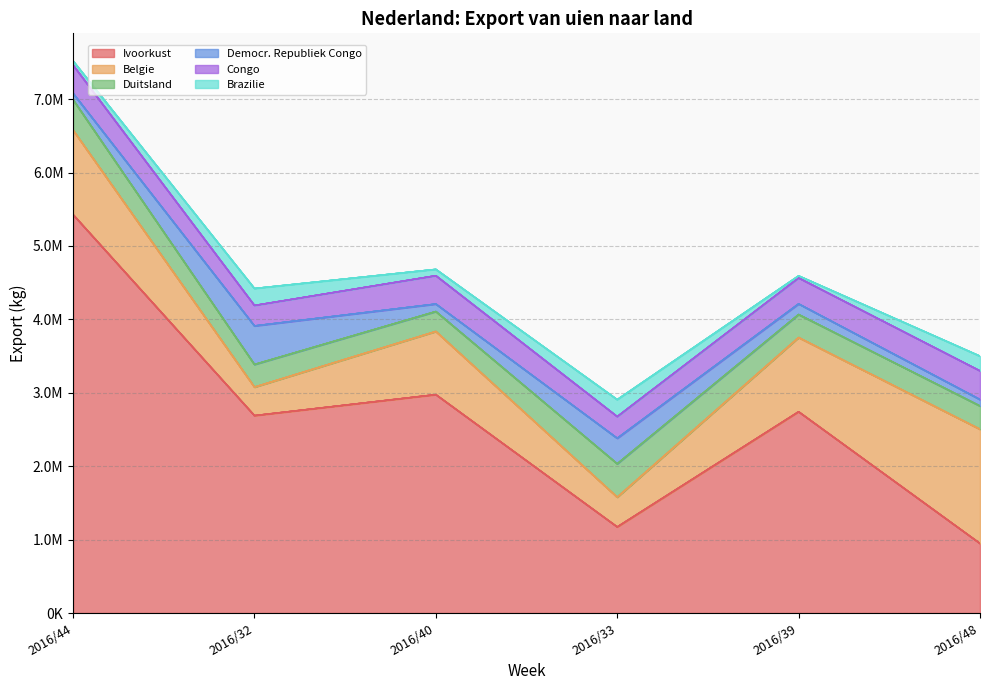

At which category does Belgie reach its first local valley?

2016/32